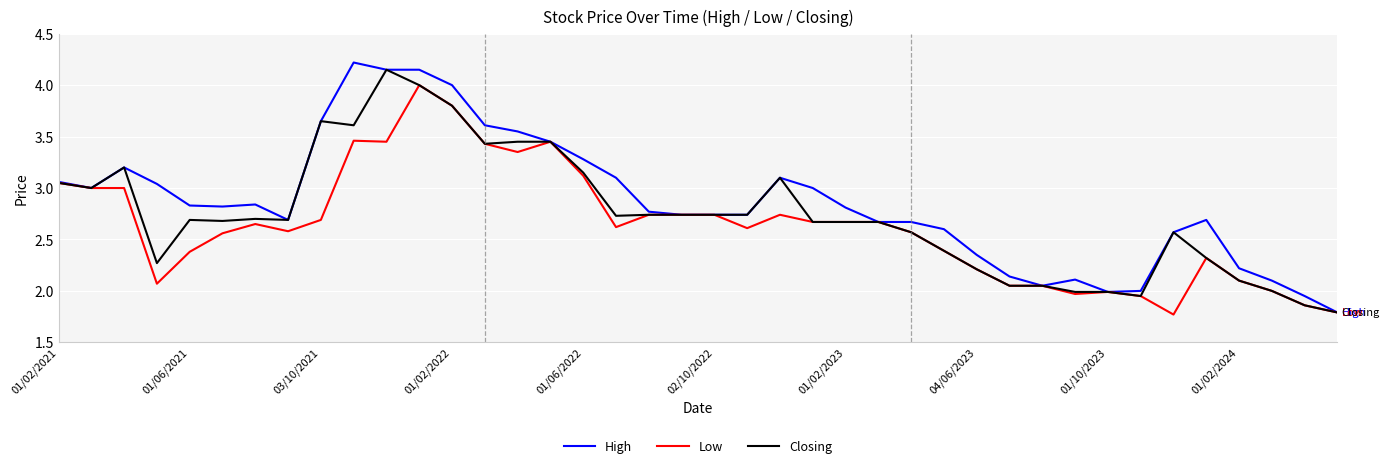

What is the maximum value for Low?

4.0